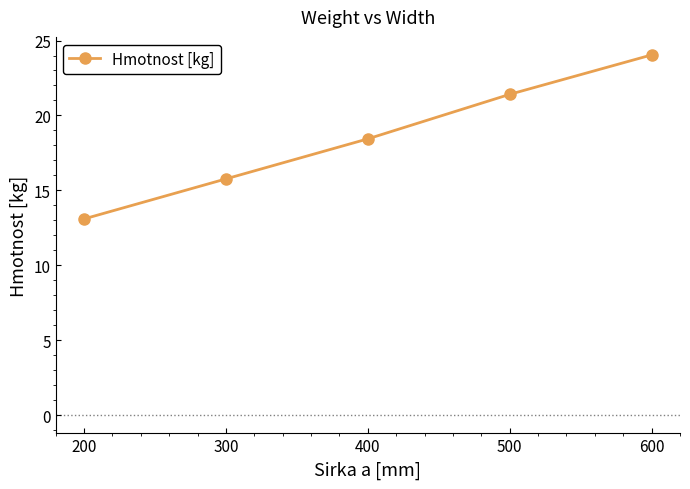

Which category has the highest value across all series?

600